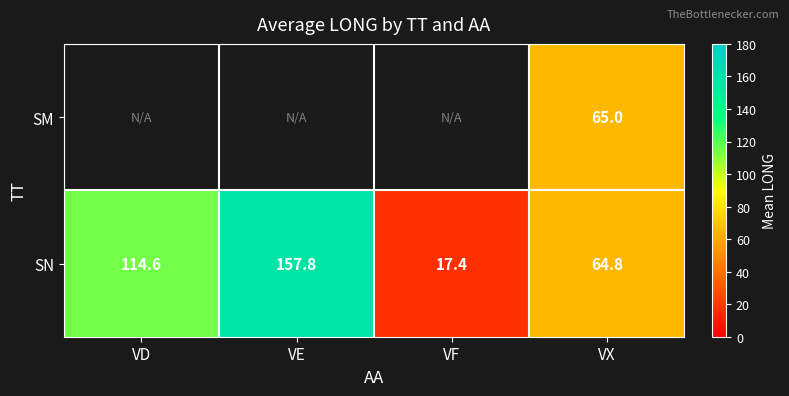

Read the SN value at VE.

157.8